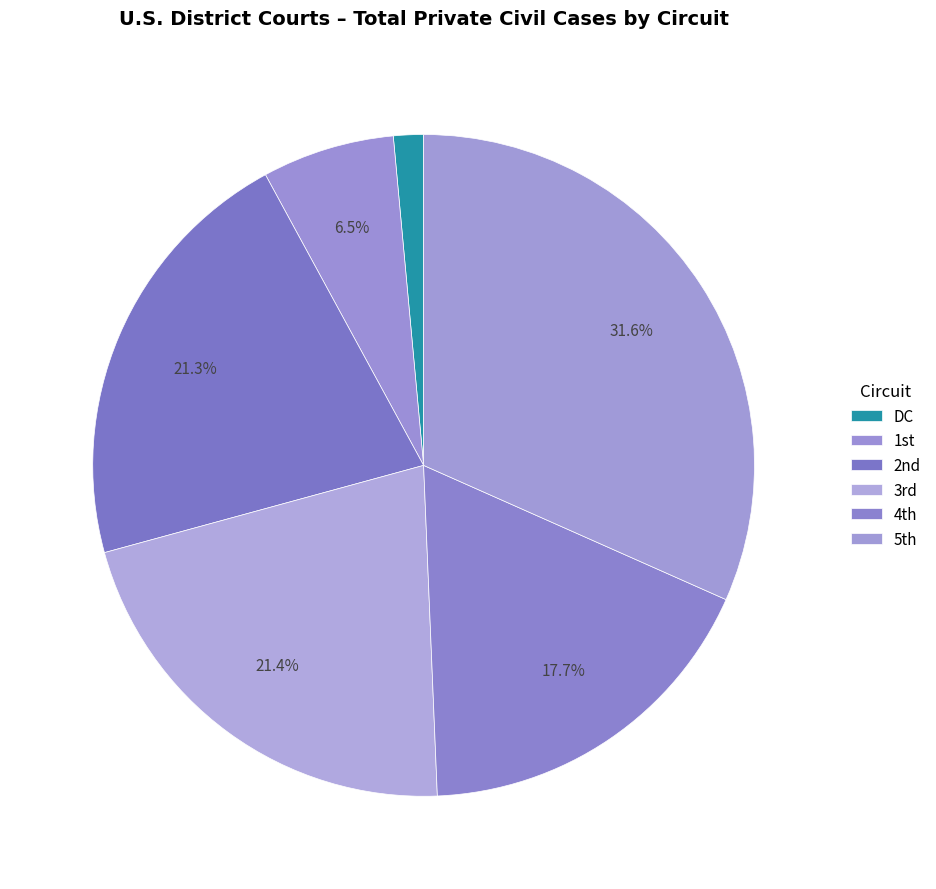

How many slices are in this pie chart?

6